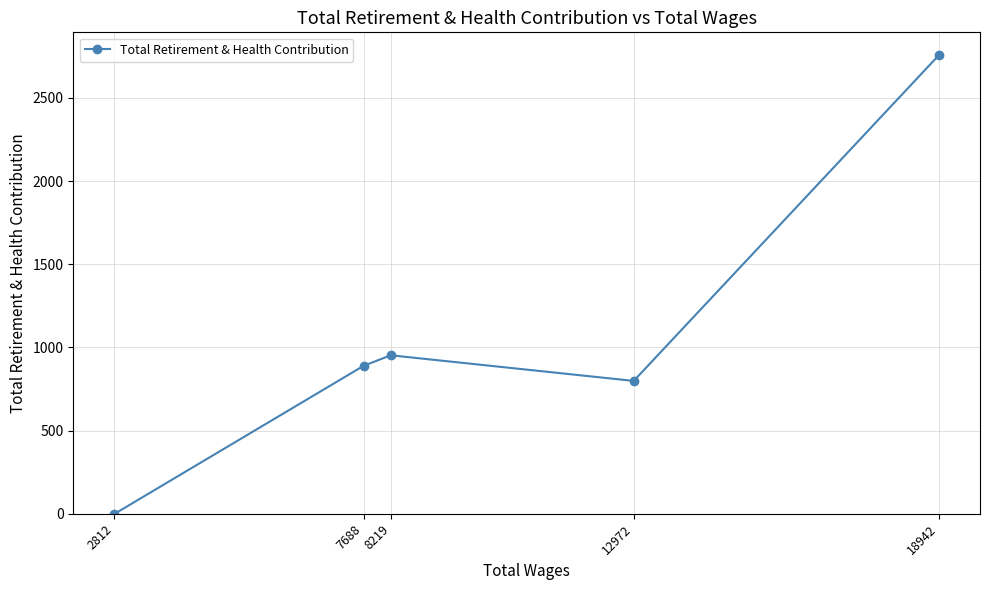

What is the maximum value shown in the chart?

2756